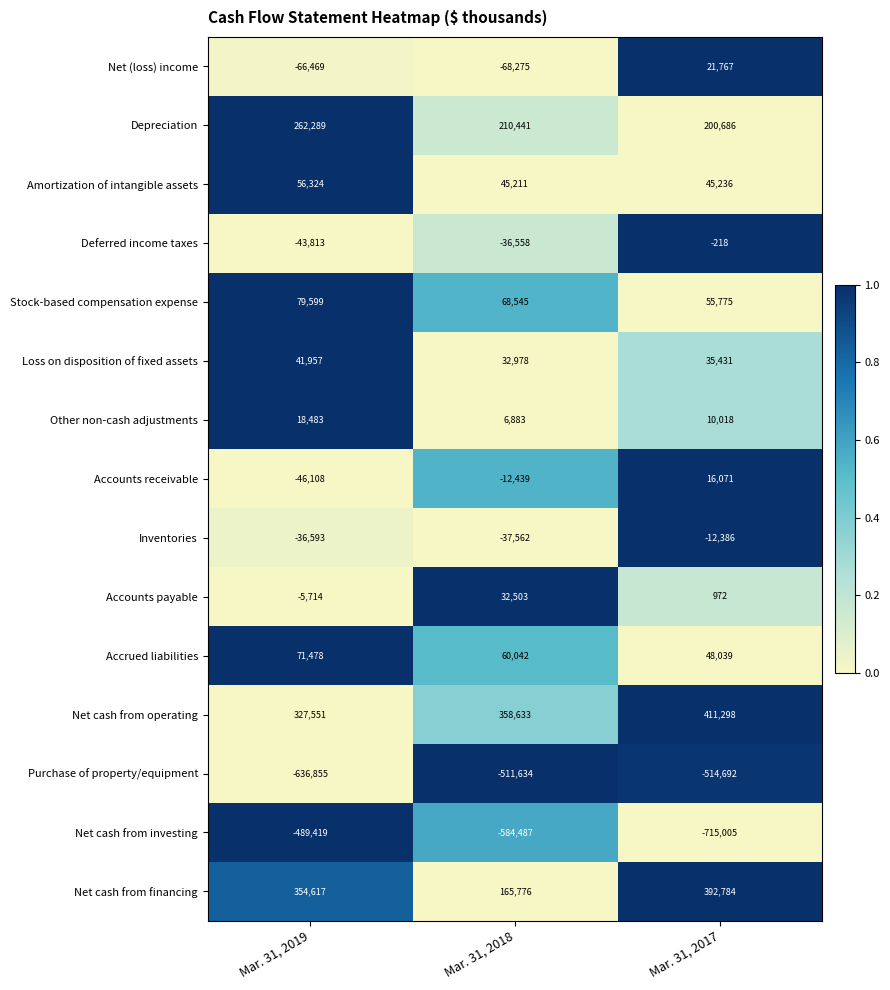

At which category is the sum across all series the highest?

Mar. 31, 2017